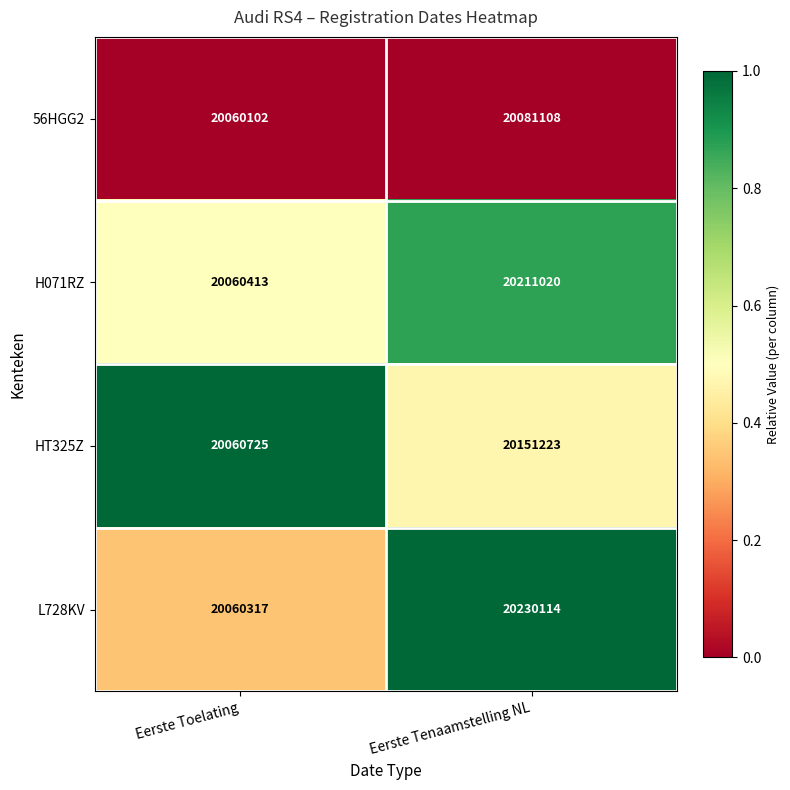

The H071RZ series shows 20060413 at Eerste Toelating. True or false?

True